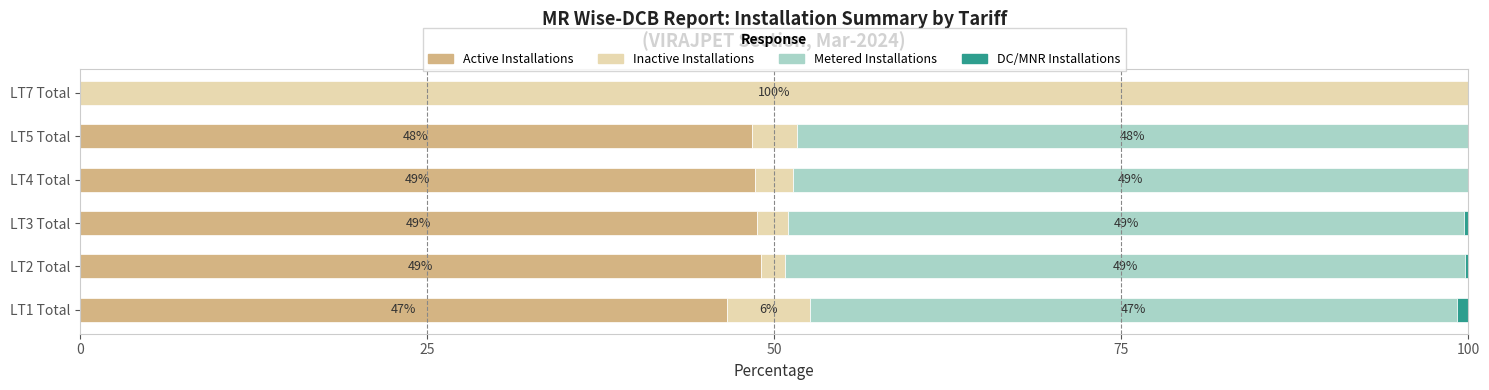

What is the total value across all series at LT7 Total?

100.0